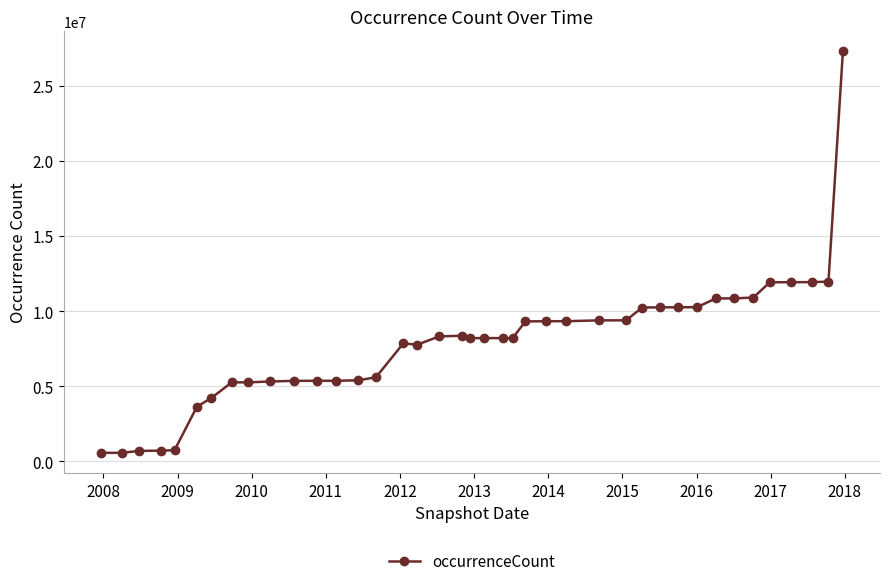

What is the value of the 25th point from the left?

9326215